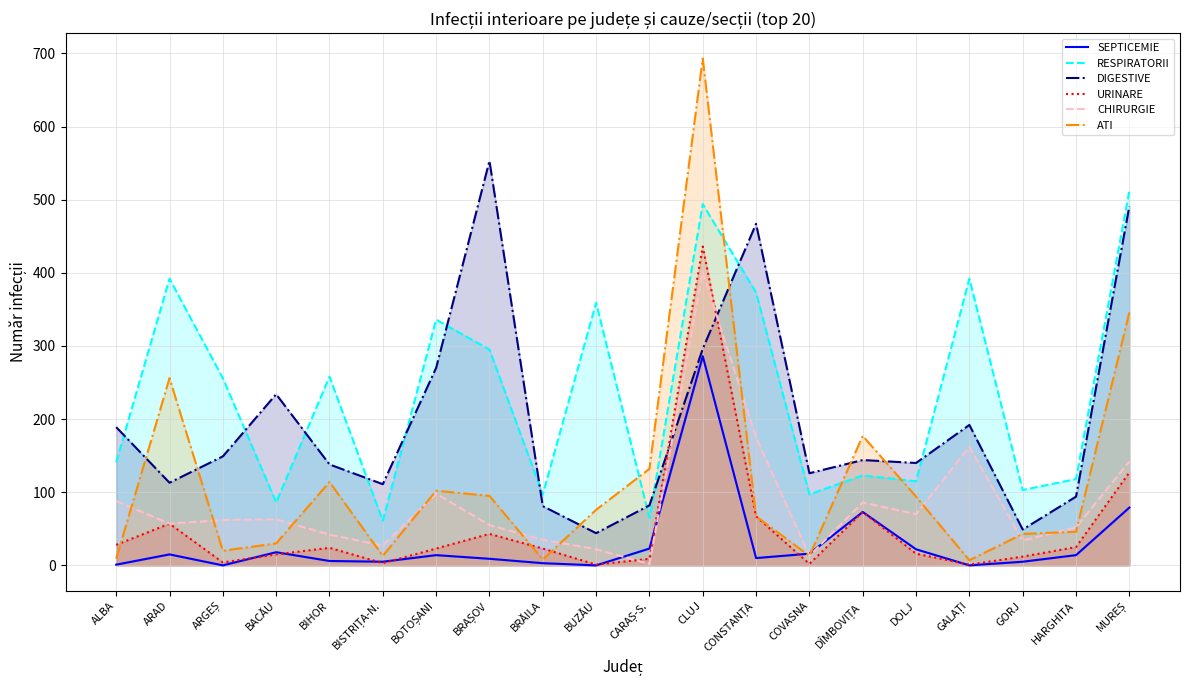

What is the difference between the maximum and minimum values in the DIGESTIVE series?

509